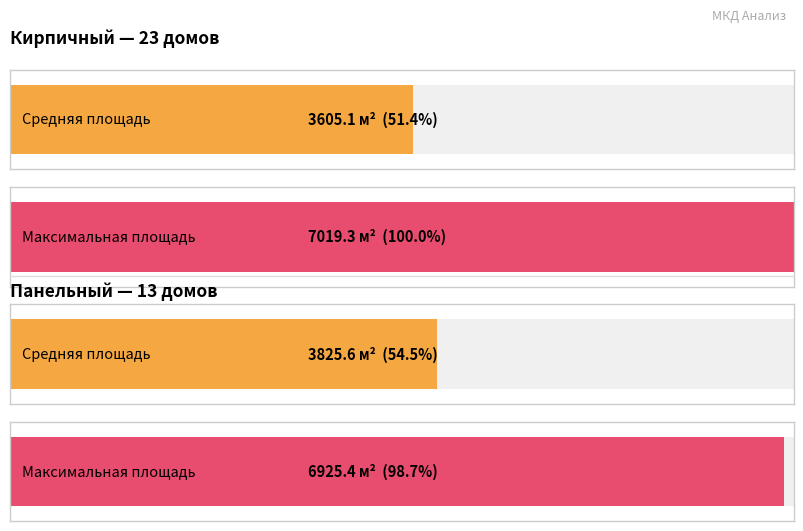

Is the value of кирпичный at панельный greater than the value of панельный at 10?

No